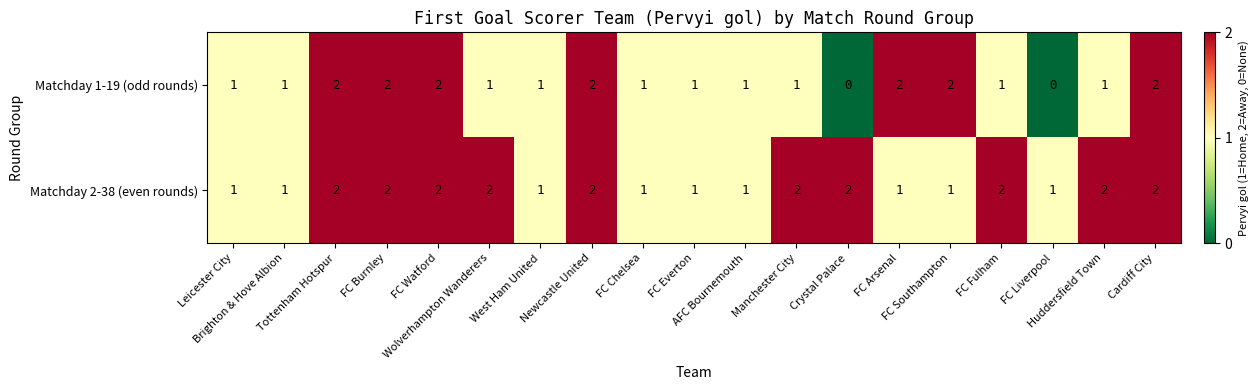

Which series has the largest total across all categories?

Matchday 2-38 (even rounds)